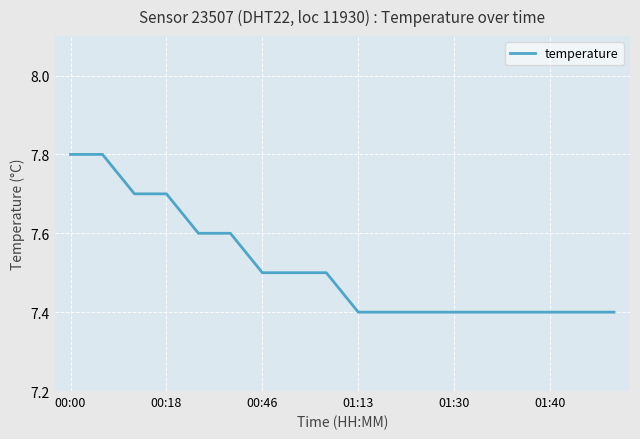

How many lines are shown in the chart?

1